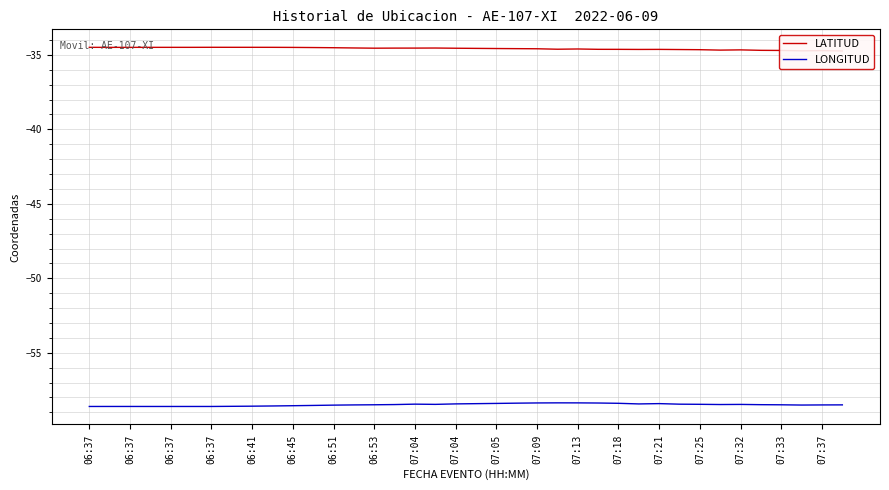

What is the minimum value for LONGITUD?

-58.6